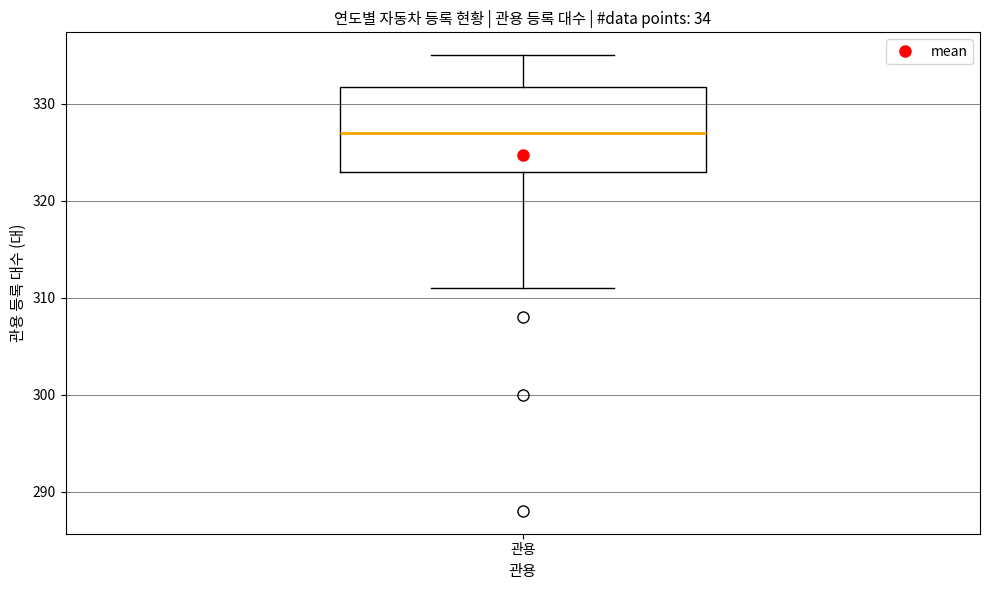

Transcribe this box plot: give where the median line is, the range the box spans, and where the two whiskers end, as read against the y-axis. The values are not printed on the chart, so give them approximately, as read against the axis.

median 327, box 323 to 332, whiskers 311 to 335